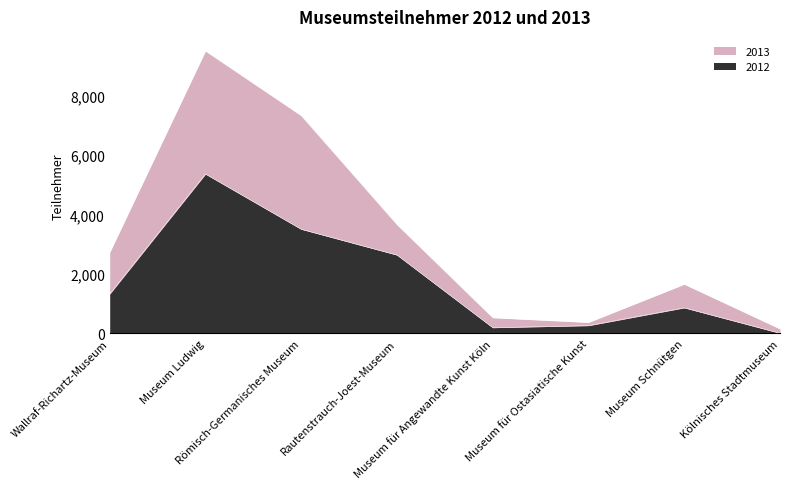

What is the maximum value for 2012?

5359